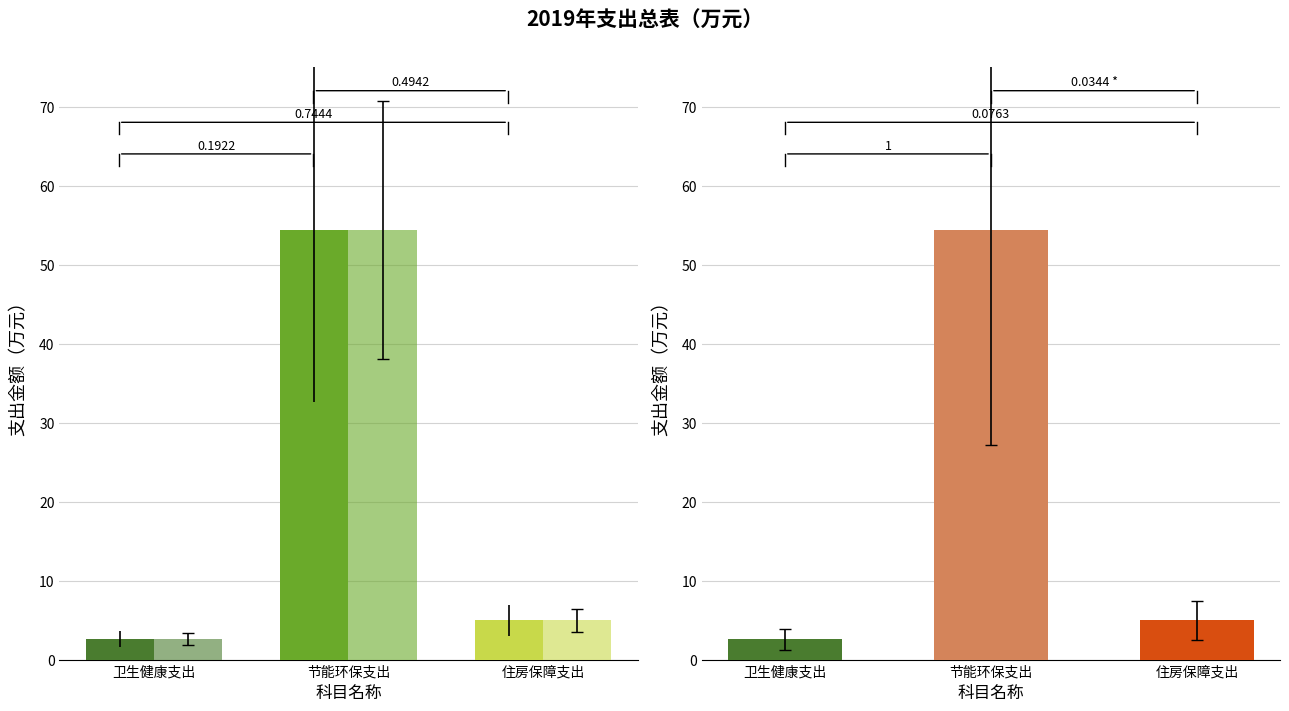

At which category is the sum across all series the highest?

节能环保支出